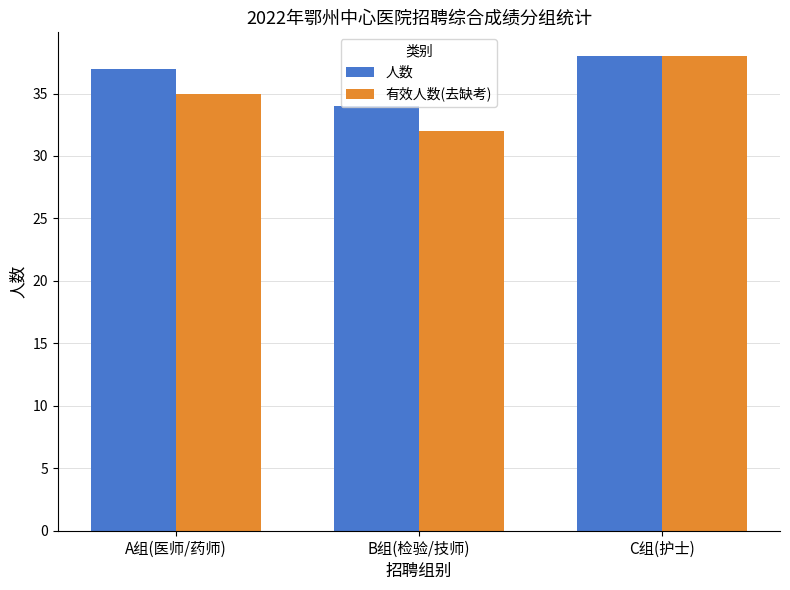

Which series has the widest spread of values?

有效人数(去缺考)